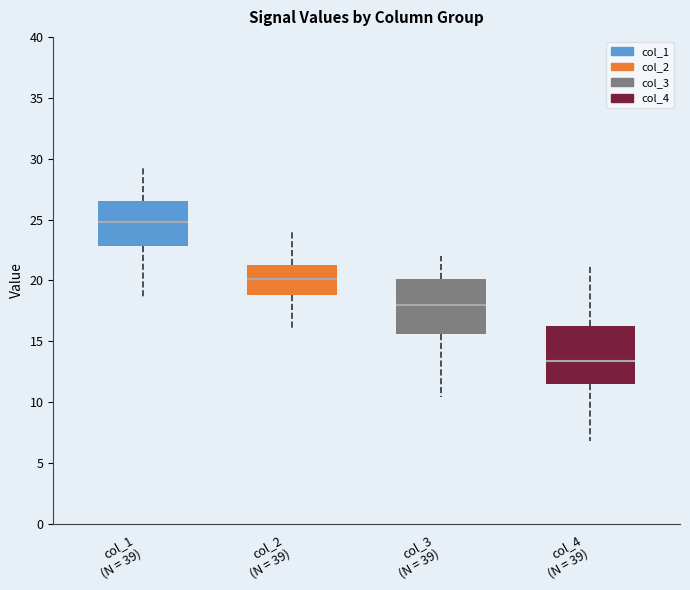

Reading left to right, transcribe this box plot: for each box, give where its median line is, the range the box spans, and where its two whiskers end, as read against the y-axis. The values are not printed on the chart, so give them approximately, as read against the axis.

col_1 (N = 39): median 25.0, box 23.0 to 26.5, whiskers 18.5 to 29.5
col_2 (N = 39): median 20.0, box 19.0 to 21.5, whiskers 16.0 to 24.0
col_3 (N = 39): median 18.0, box 15.5 to 20.0, whiskers 10.5 to 22.0
col_4 (N = 39): median 13.5, box 11.5 to 16.5, whiskers 7.0 to 21.0